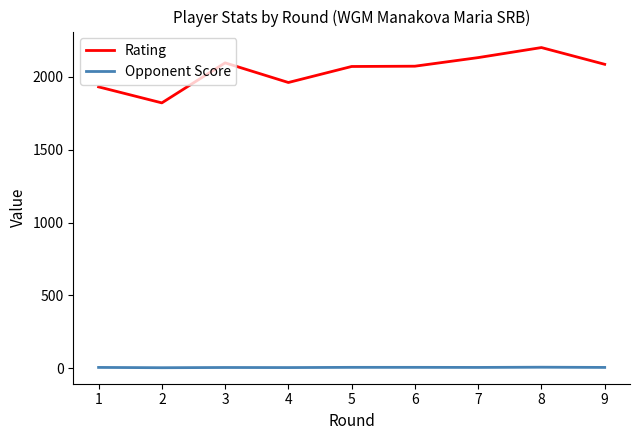

Rank the series by their average value, from lowest to highest.

Opponent Score, Rating